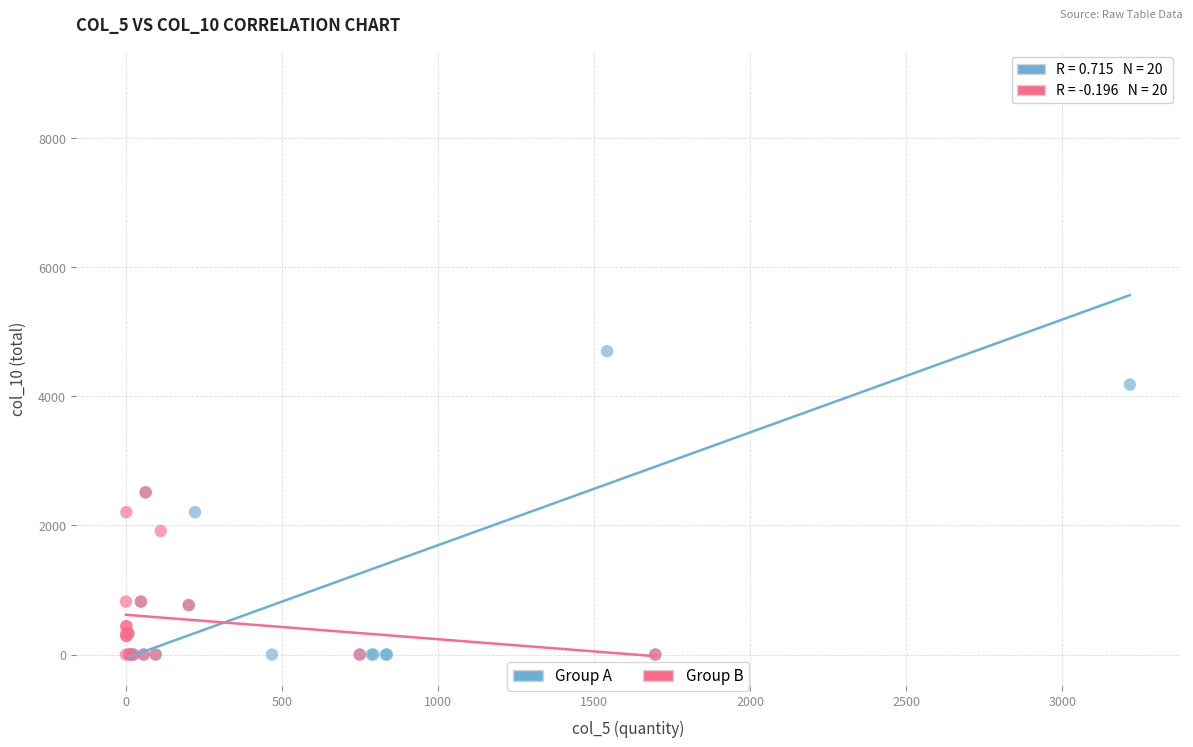

Which series reaches the maximum Y coordinate?

Group A